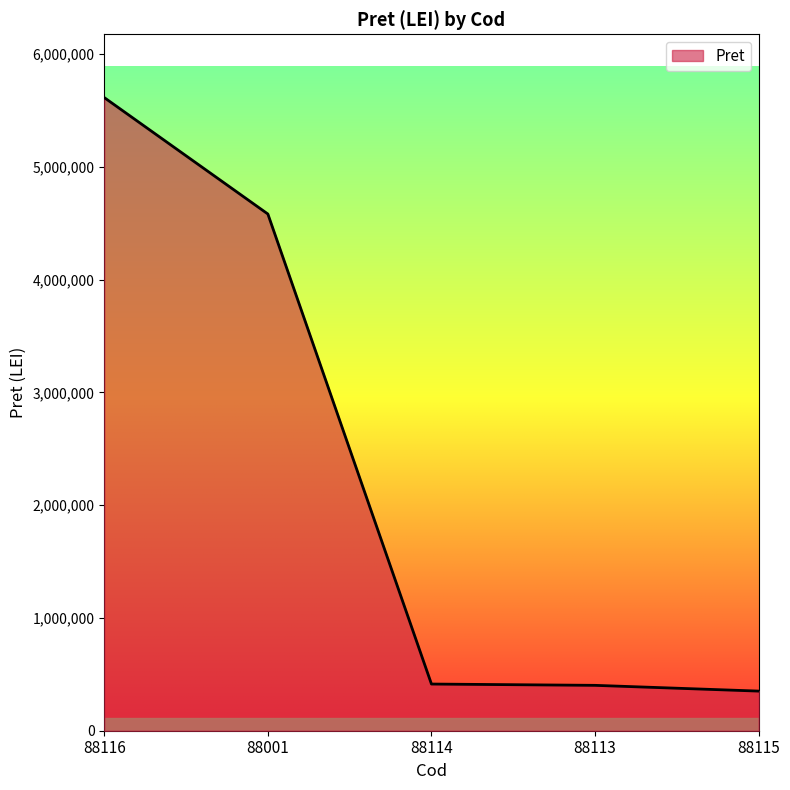

True or false: the data has more than 2 interior local peaks.

False